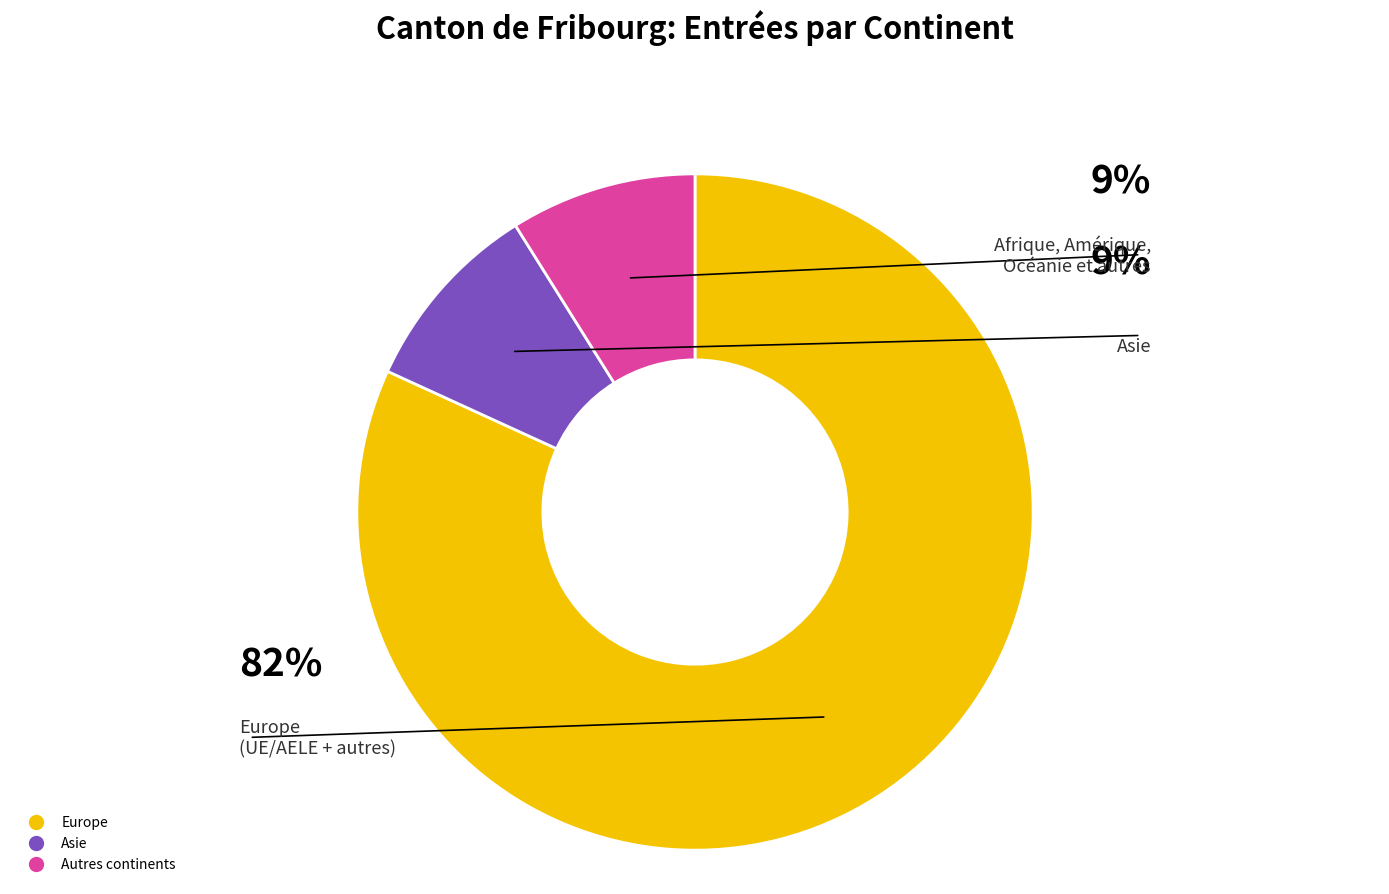

Is there any slice that represents more than half of the pie?

Yes